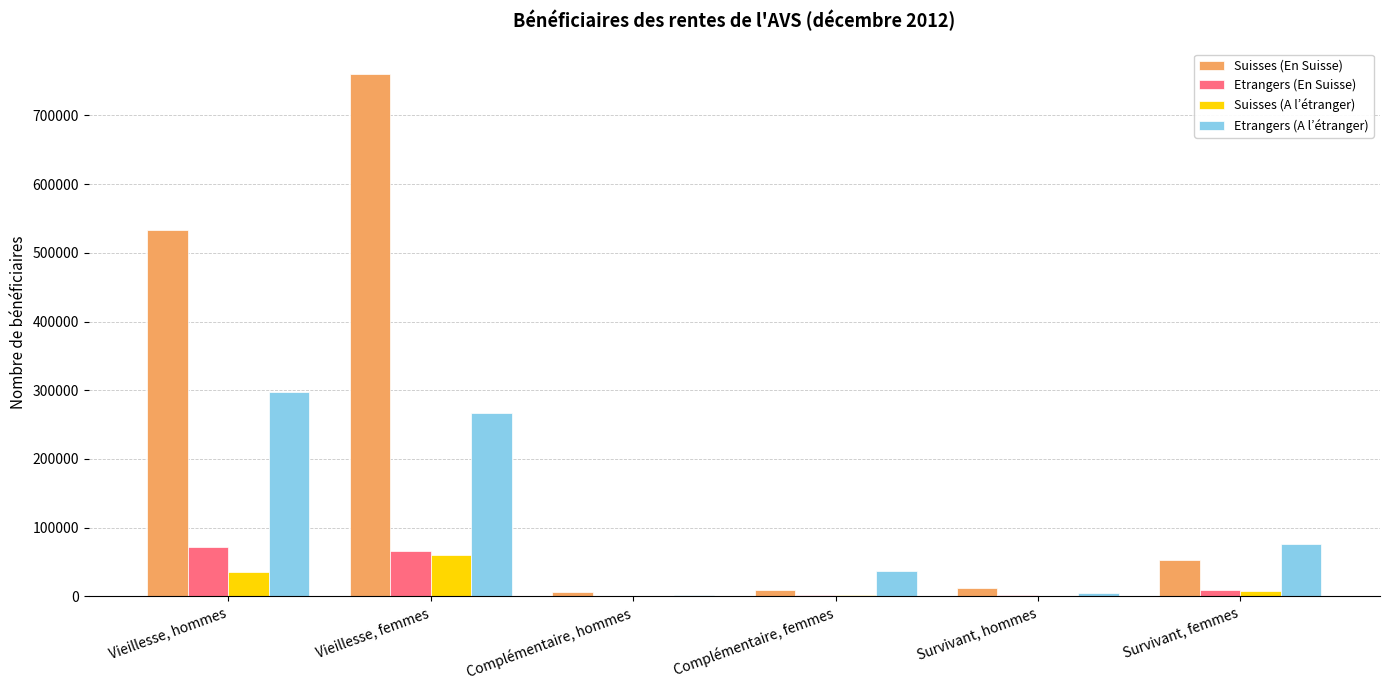

The value of Etrangers (En Suisse) at Complémentaire, femmes is 1729. True or false?

True